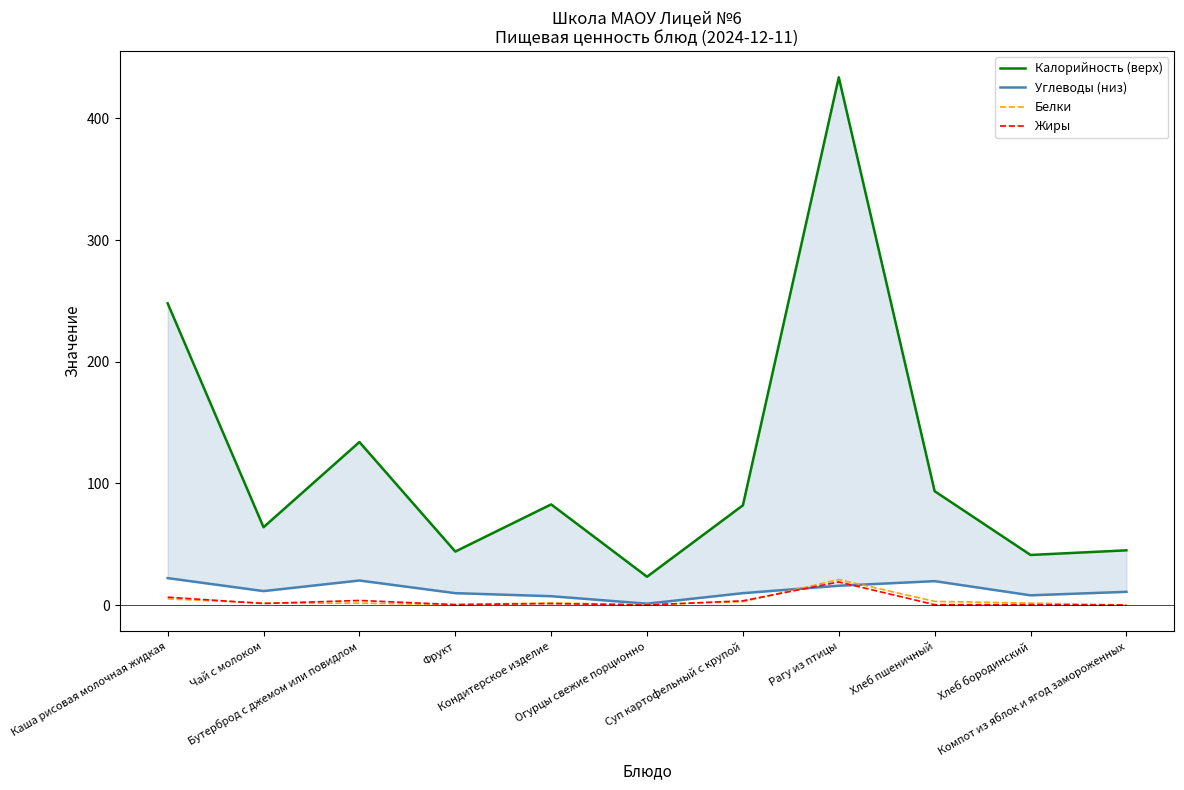

How many lines are shown in the chart?

4